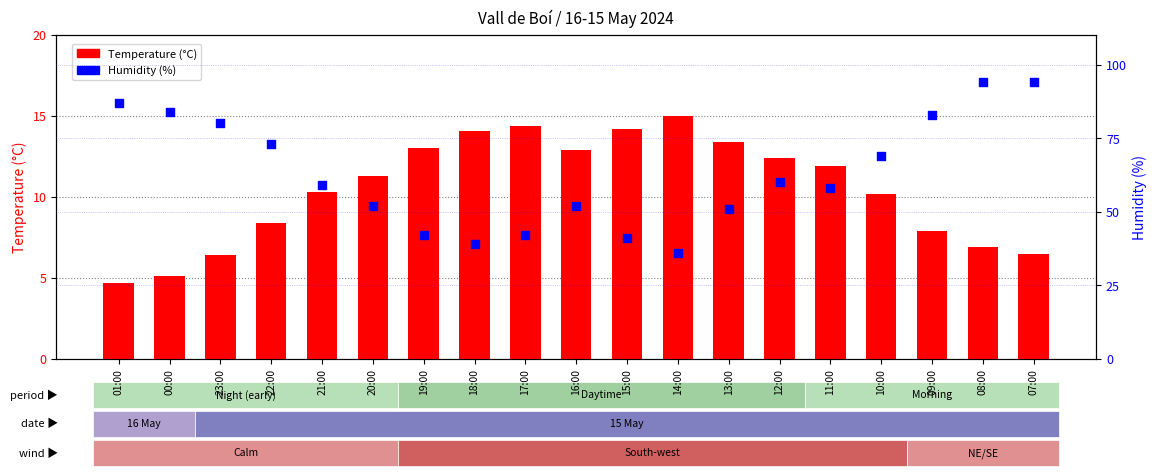

At how many categories does at least one series exceed 11?

19